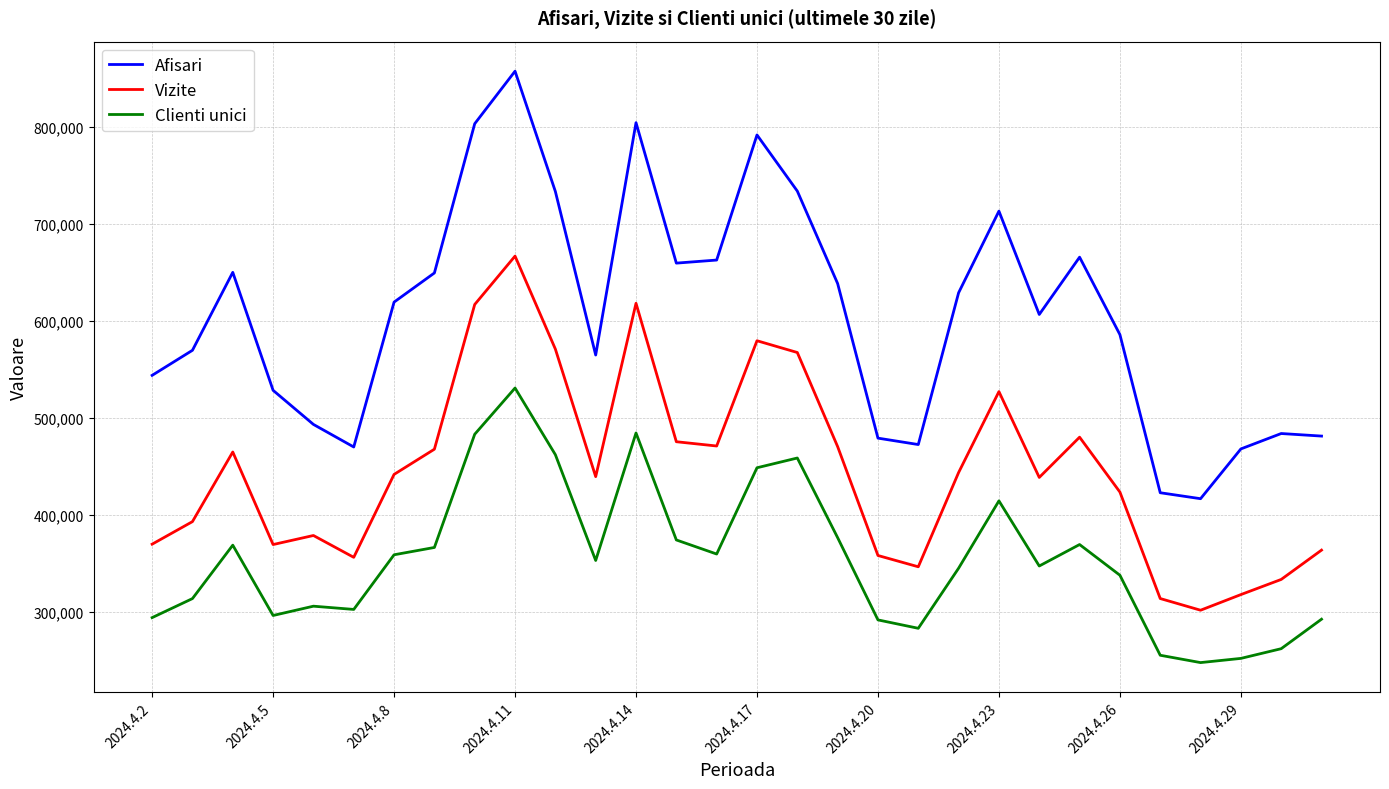

How many interior local valleys does the Afisari series have?

6